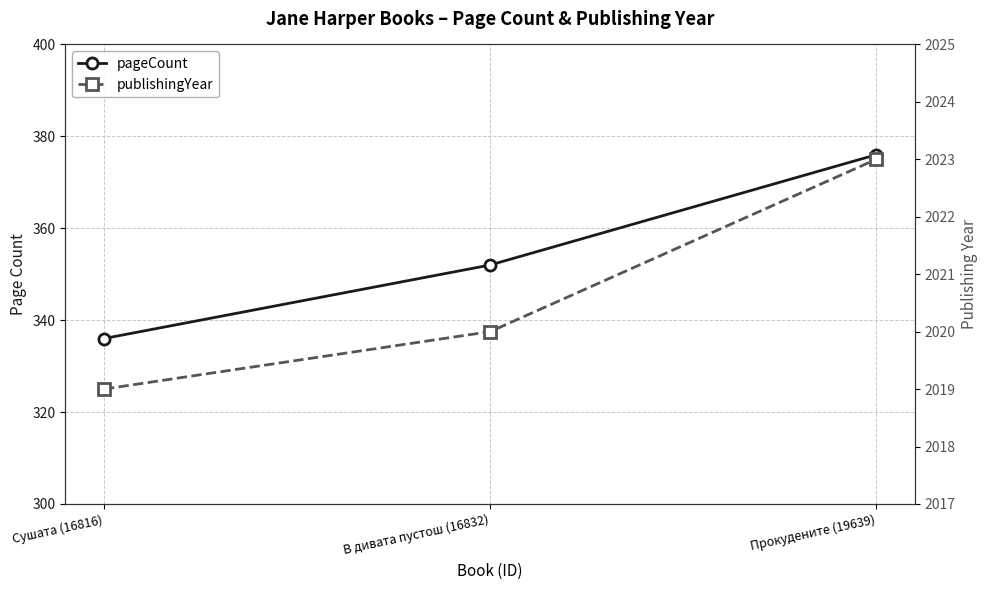

Between Сушата (16816) and В дивата пустош (16832), which is larger?

В дивата пустош (16832)